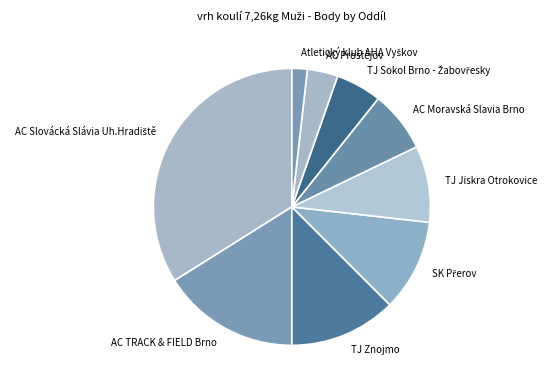

Does any single category account for the majority?

No